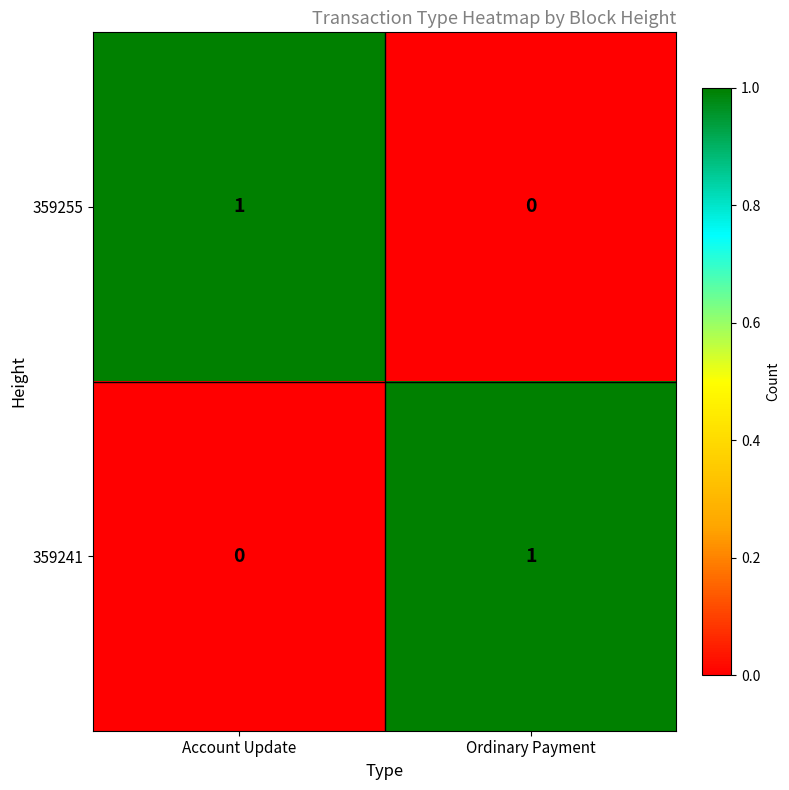

Reading left to right, extract all data points from this chart.

359255: 1	0
359241: 0	1